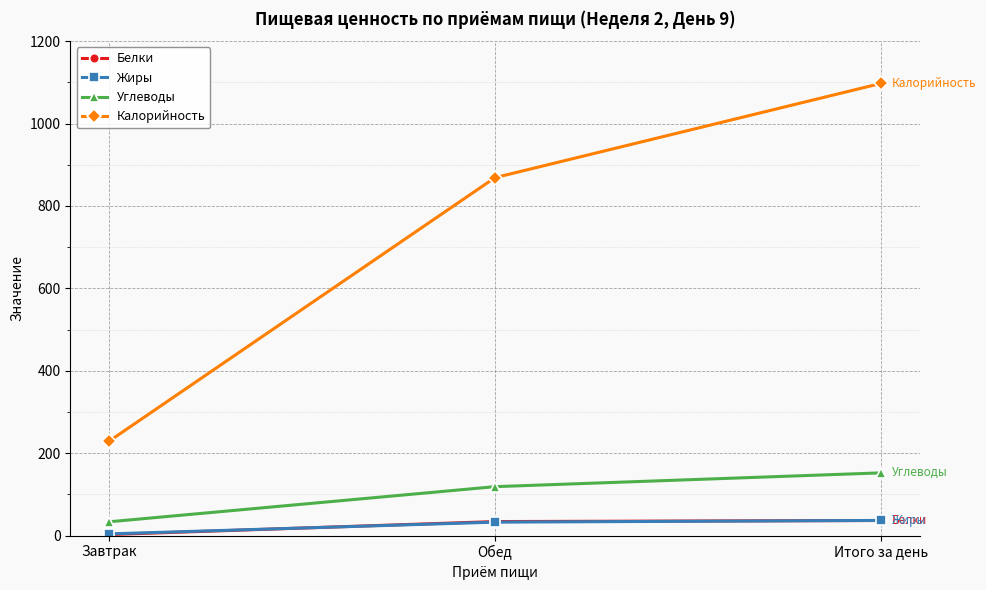

List the labels in order of Калорийность value, largest first.

Итого за день, Обед, Завтрак